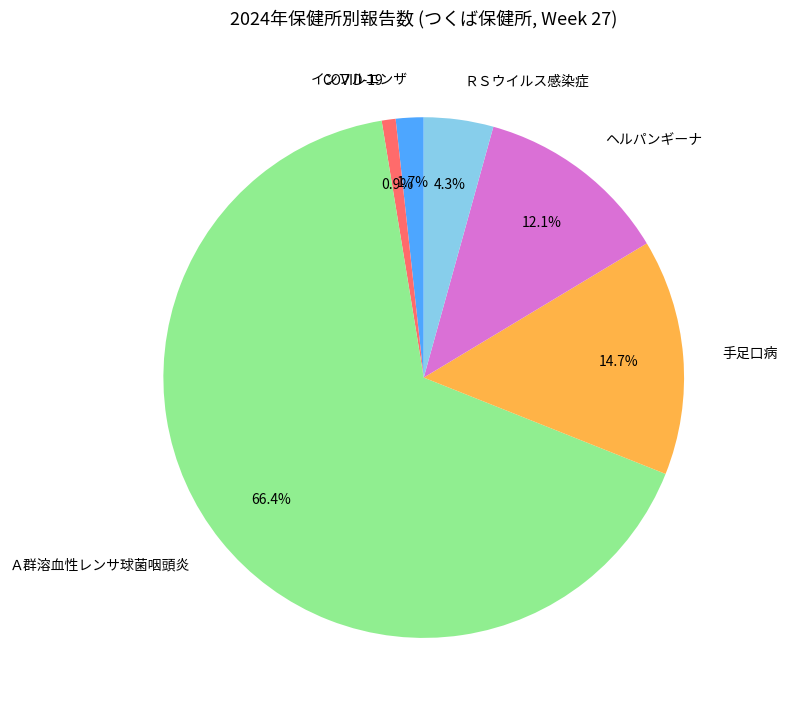

Is it true that ヘルパンギーナ is 17% of the pie?

False